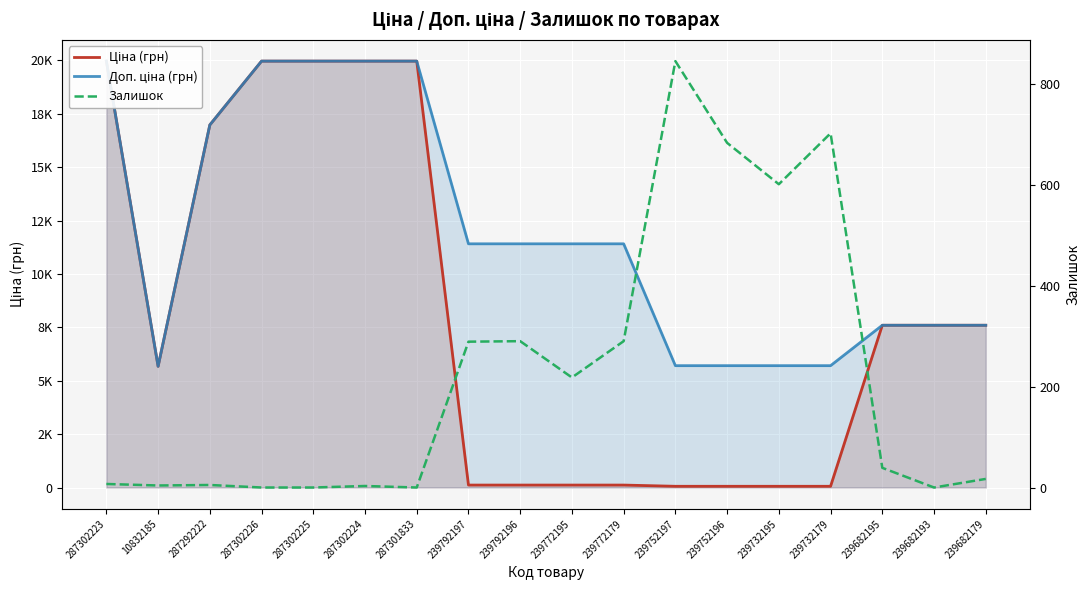

Which has a higher value, 239772195 or 239792196?

239772195